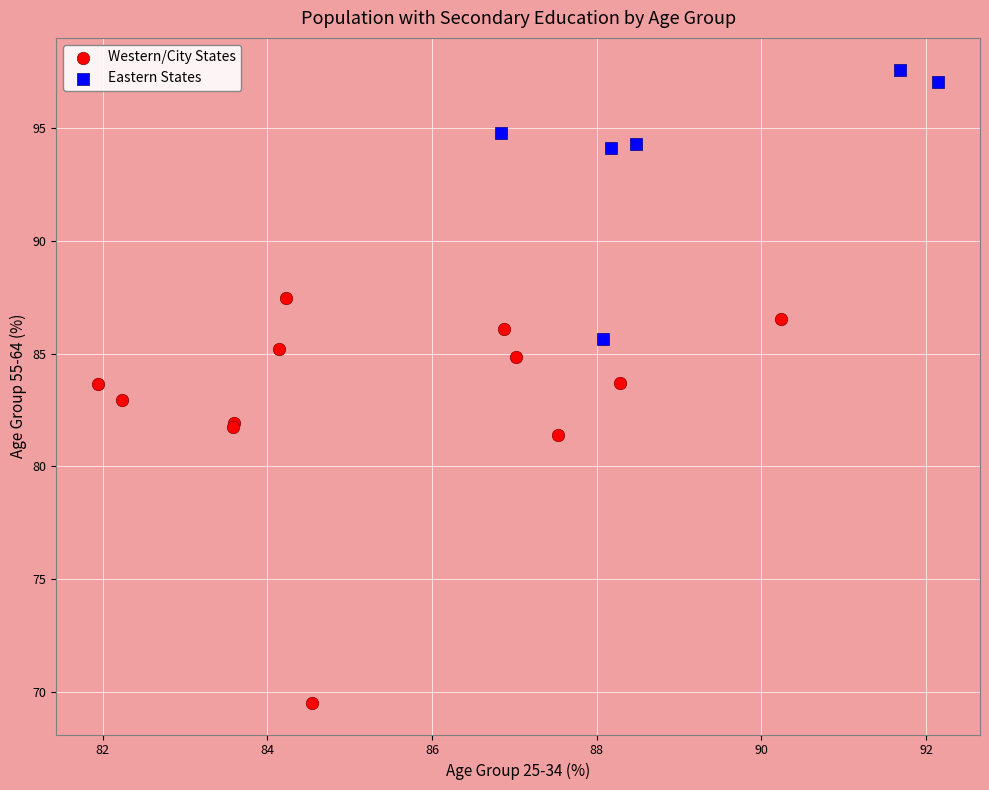

Which series has the widest spread of Y values?

Western/City States